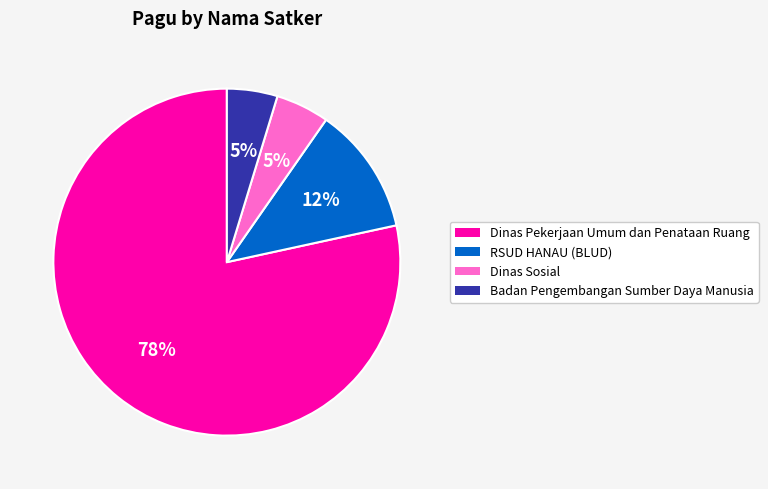

Does any single category account for the majority?

Yes